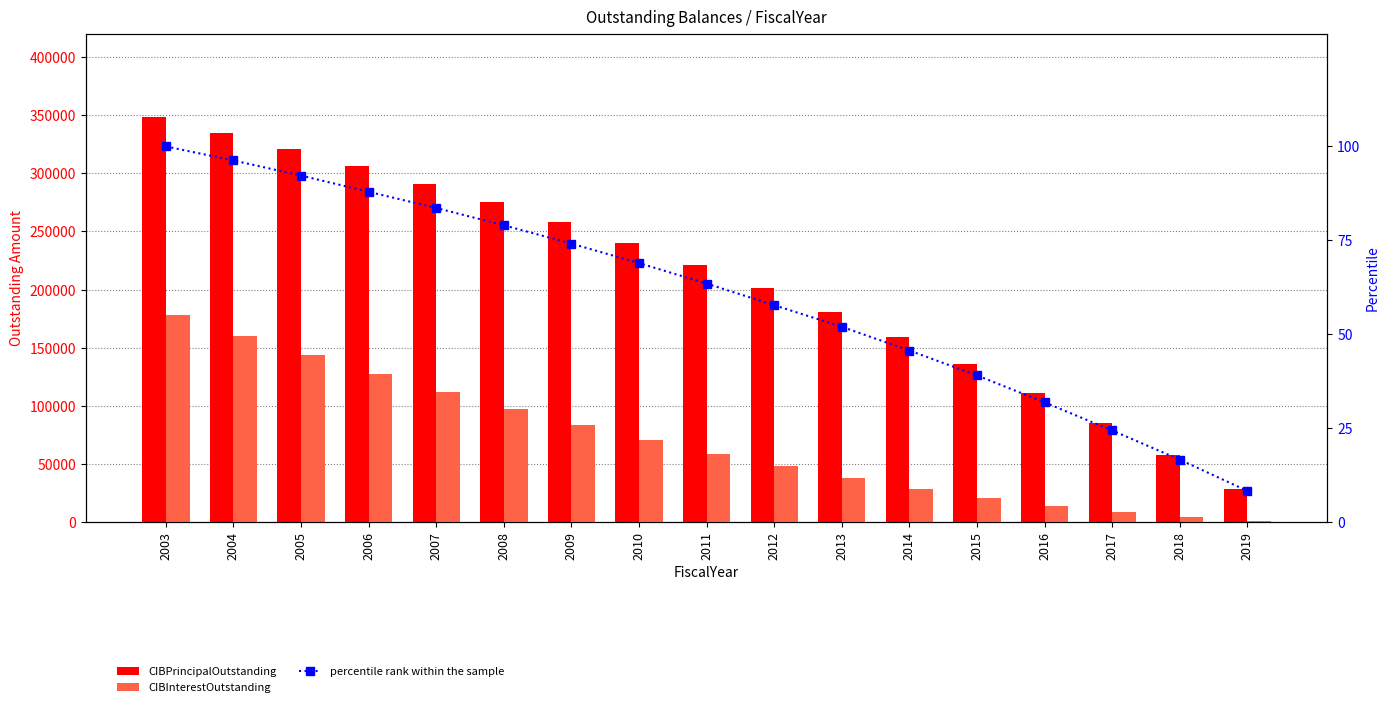

What is the smallest value displayed?

8.3